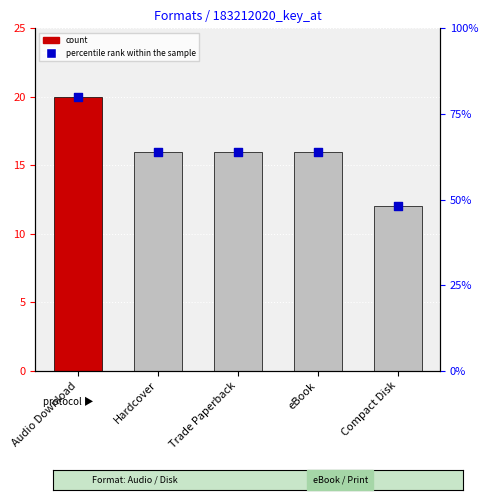

Which series reaches the maximum Y coordinate?

count